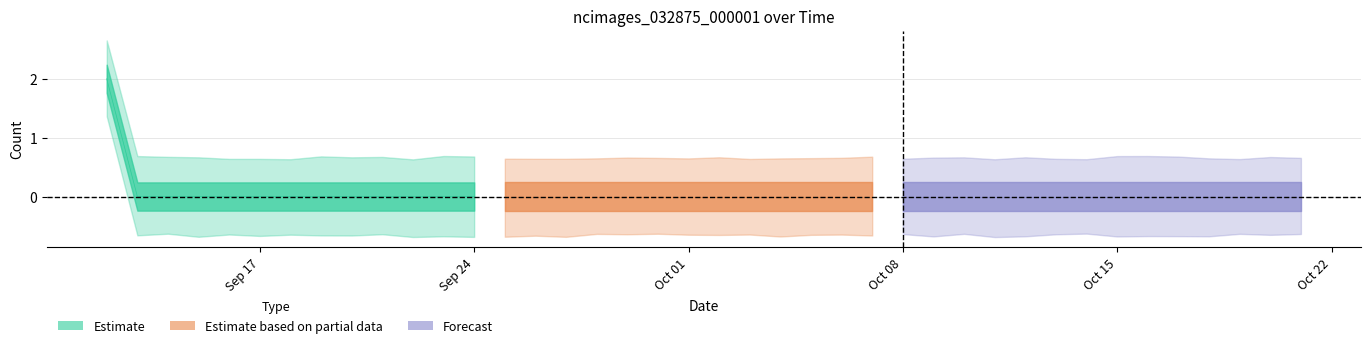

True or false: the data has more than 1 interior local peaks.

False